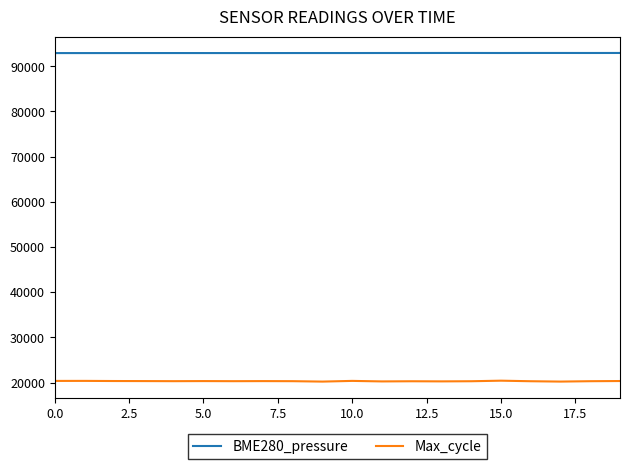

Rank the series by their maximum value, from highest to lowest.

BME280_pressure, Max_cycle